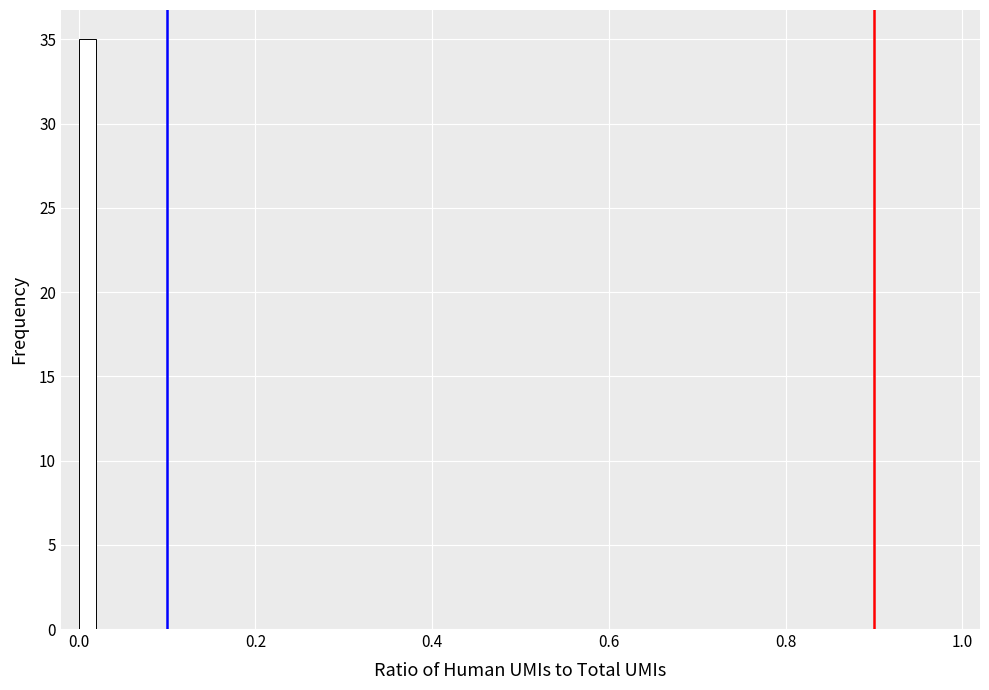

Read against the x-axis, roughly where is the centre of the tallest bar?

0.02